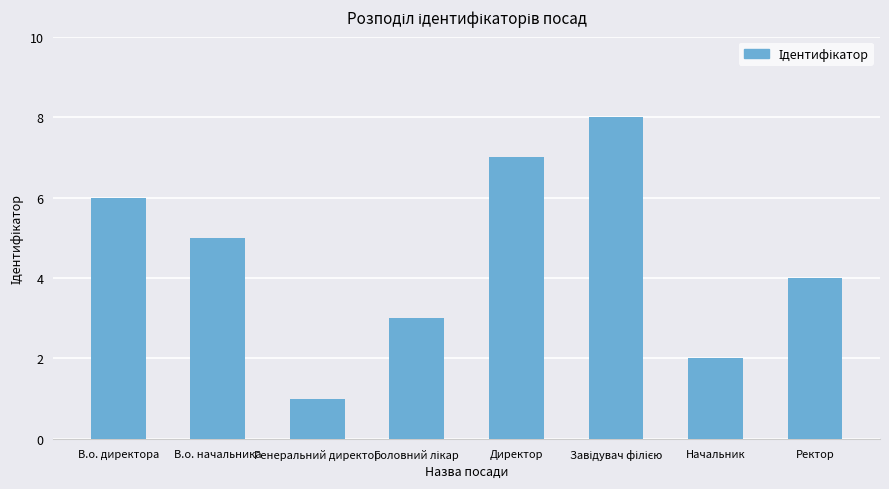

What is the sum of the values at В.о. директора and Директор?

13